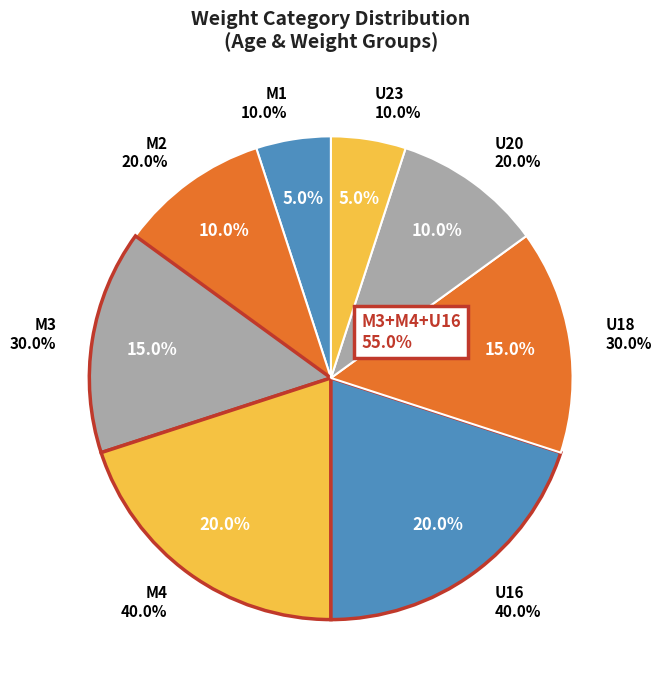

Which has a higher value, U16 or U20?

U16